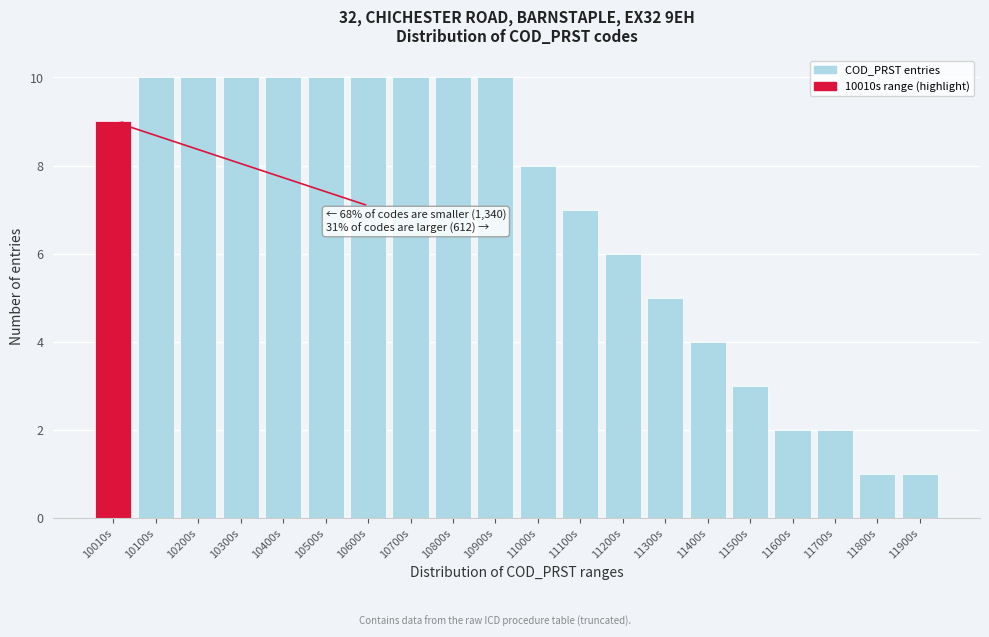

Reading left to right, extract all data points from this chart.

10010s=9	10100s=10	10200s=10	10300s=10	10400s=10	10500s=10	10600s=10	10700s=10	10800s=10	10900s=10	11000s=8	11100s=7	11200s=6	11300s=5	11400s=4	11500s=3	11600s=2	11700s=2	11800s=1	11900s=1